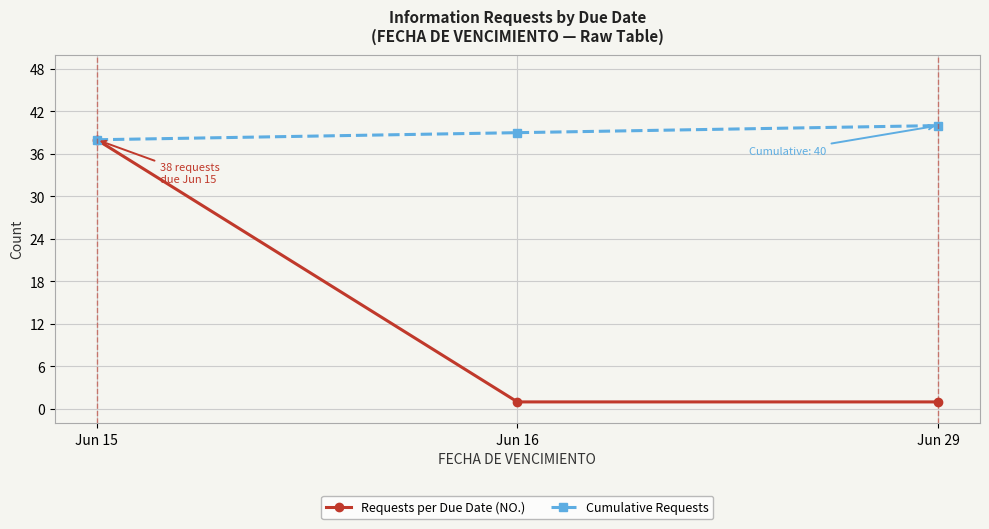

Which series has the widest spread of values?

Requests per Due Date (NO.)